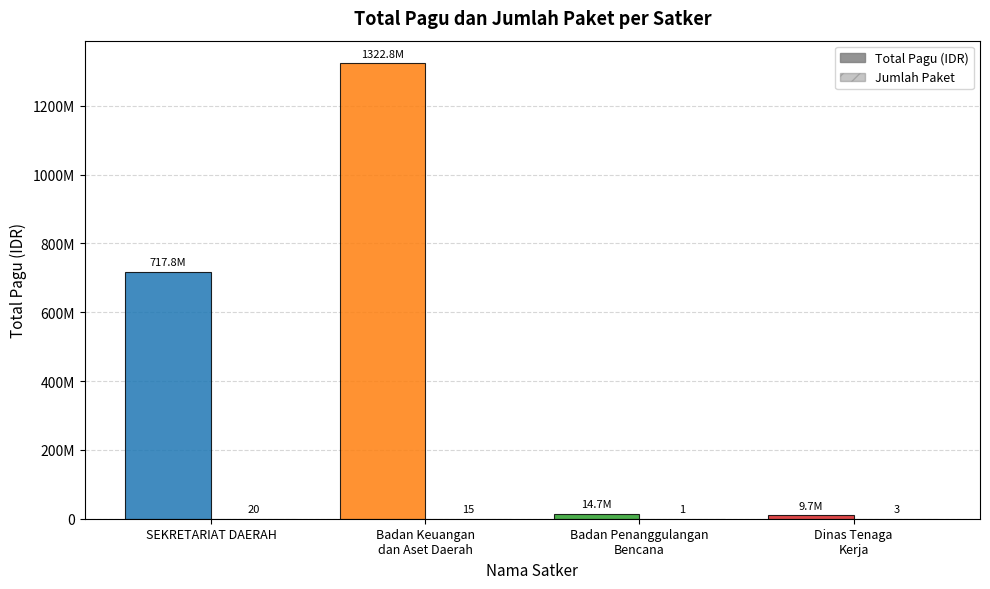

Are the bars grouped side by side (vs. stacked)?

Yes